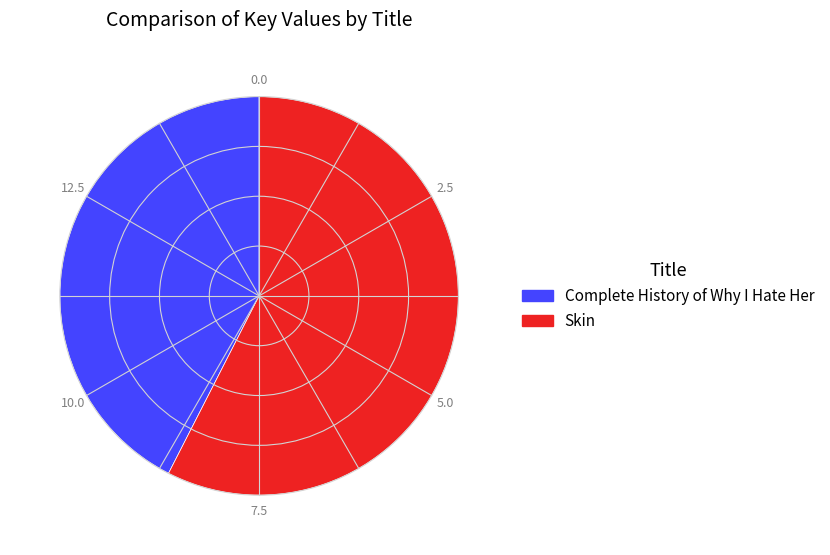

Which category has the smallest portion of the pie?

Complete History of Why I Hate Her